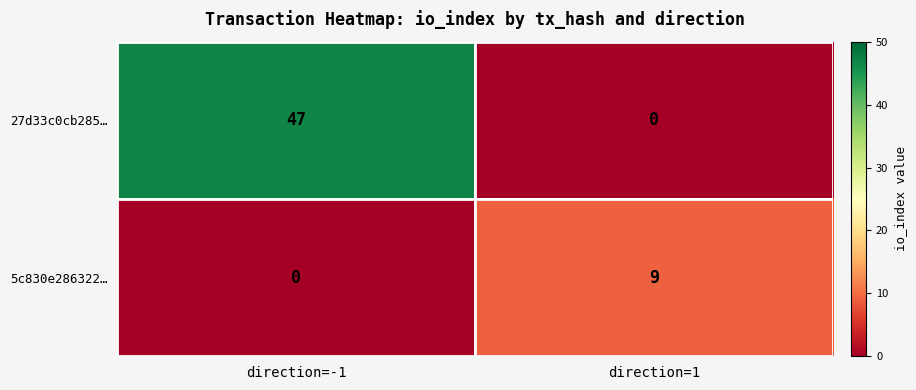

How many values in 27d33c0cb285… are above zero?

1